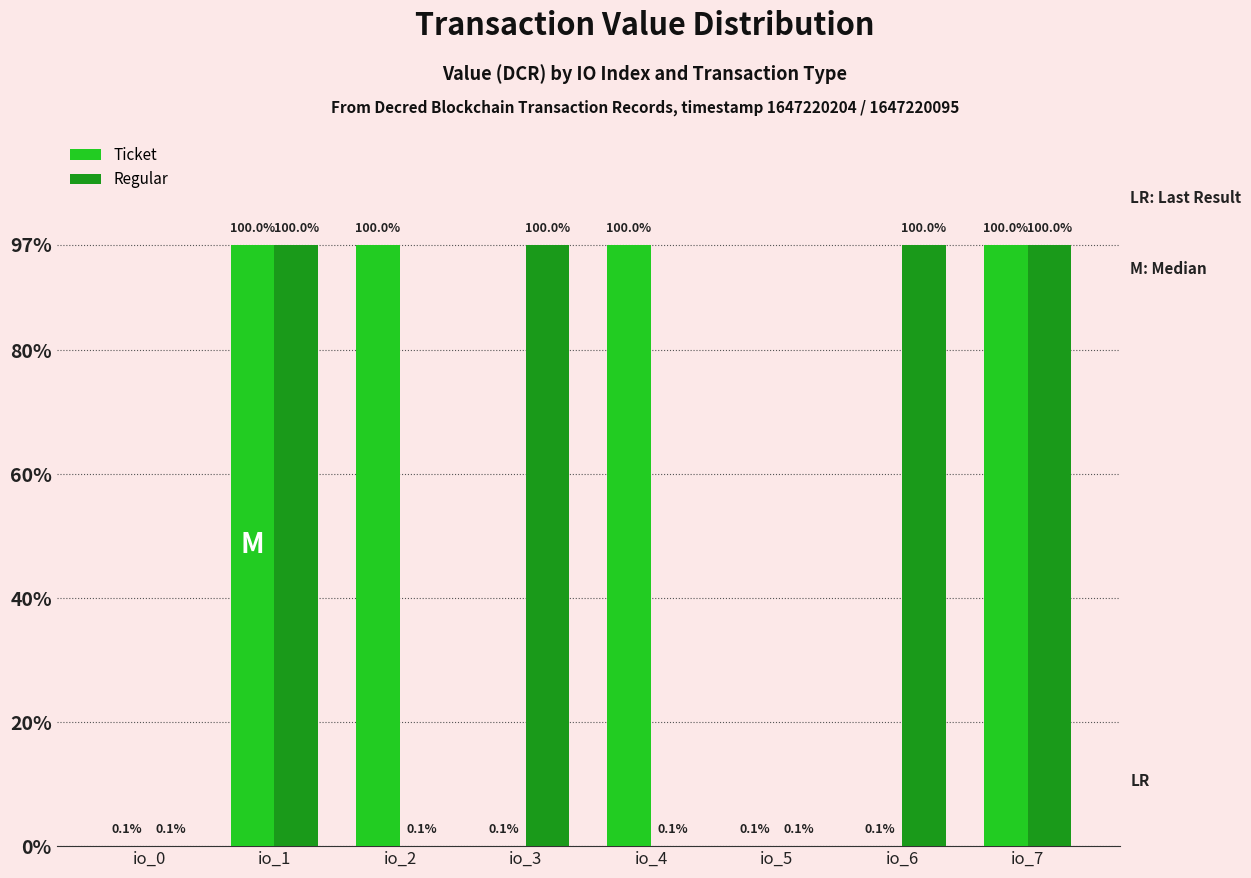

What are all the series names shown in the legend?

Ticket, Regular